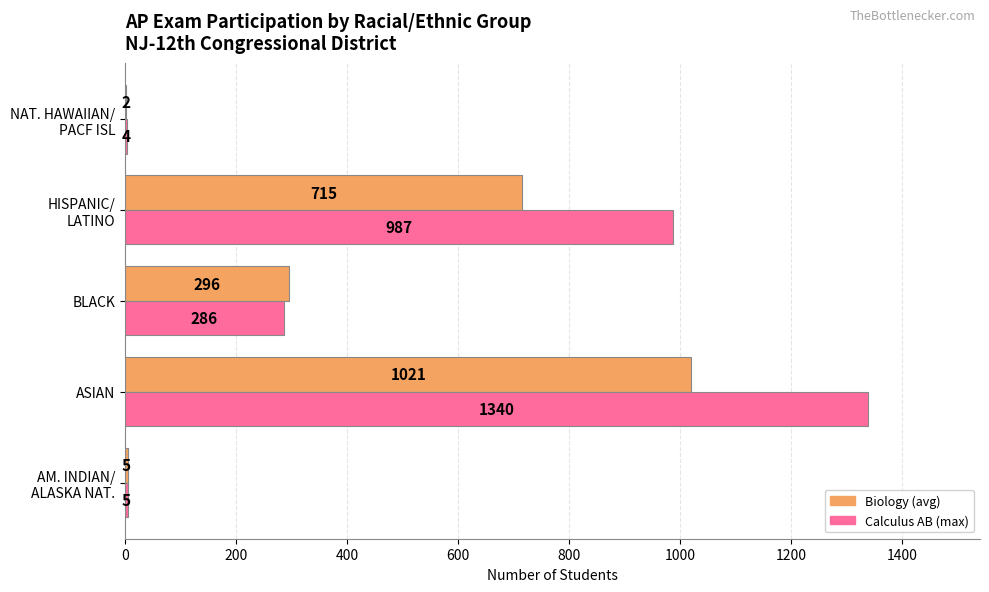

What is the maximum value shown in the chart?

1340